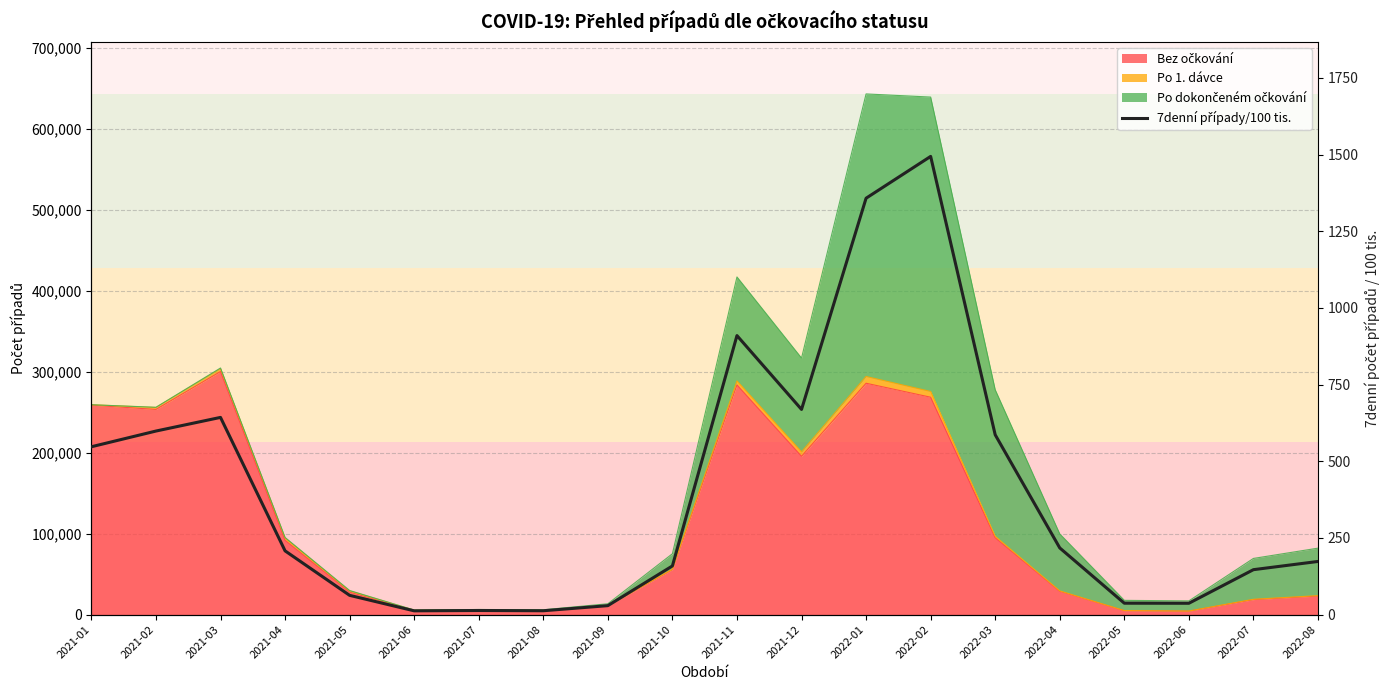

Approximately how many times larger is the value at 2021-04 compared to 2022-01?

0.2